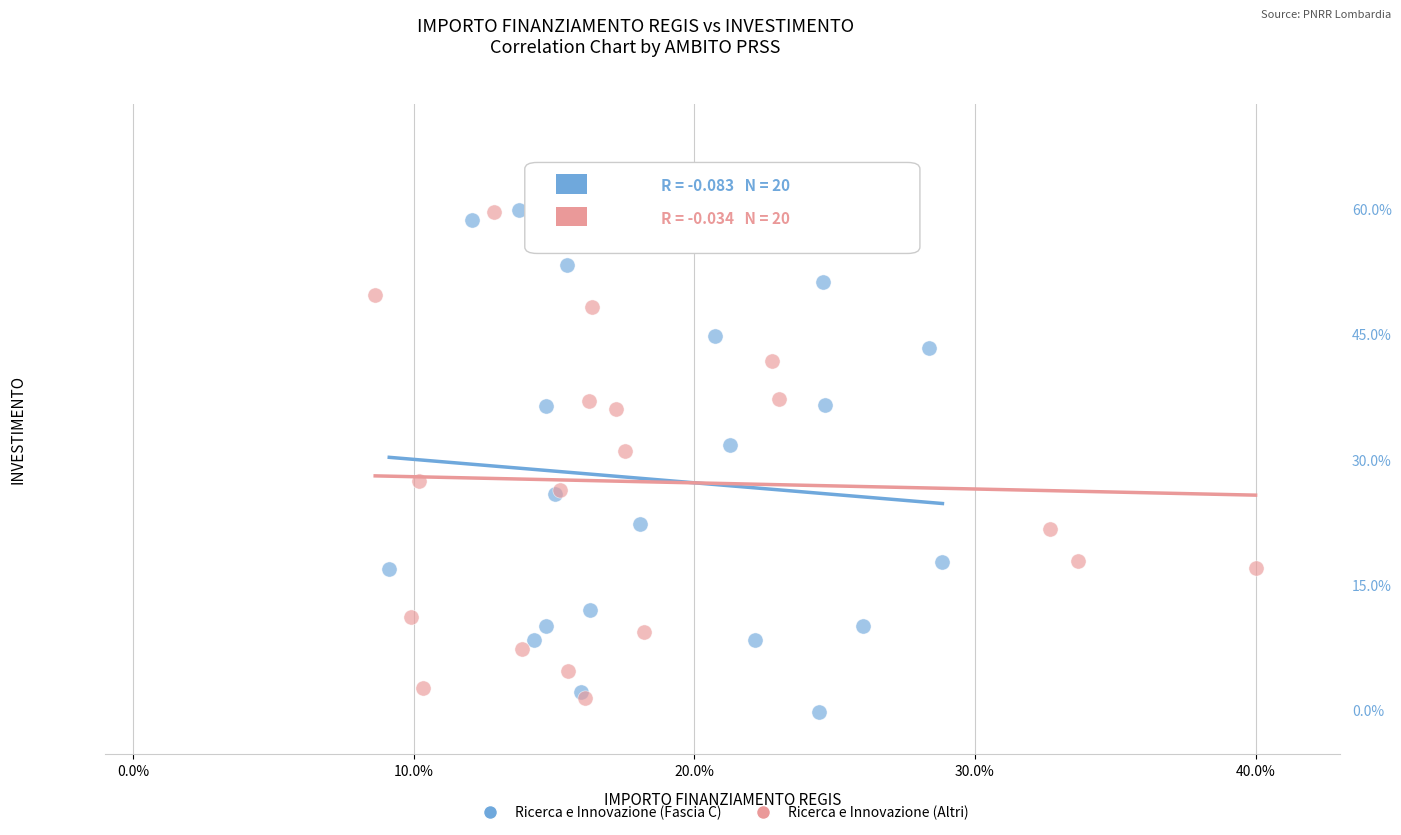

What are all the series names shown in the legend?

Ricerca e Innovazione (Fascia C), Ricerca e Innovazione (Altri)